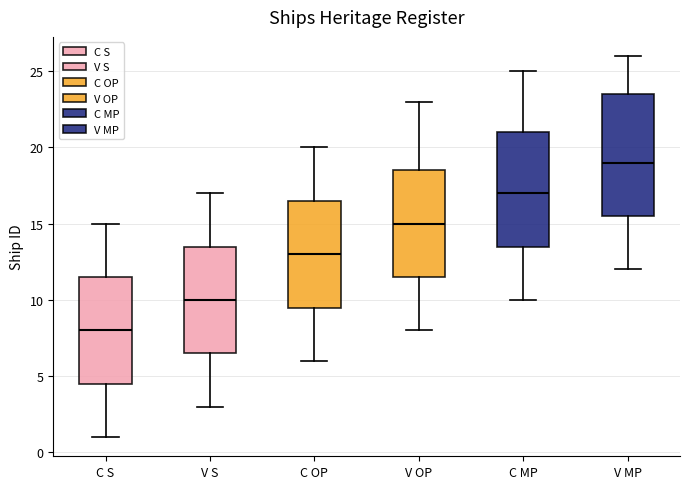

Comparing the boxes themselves (not the whiskers), which one is the tallest?

V MP